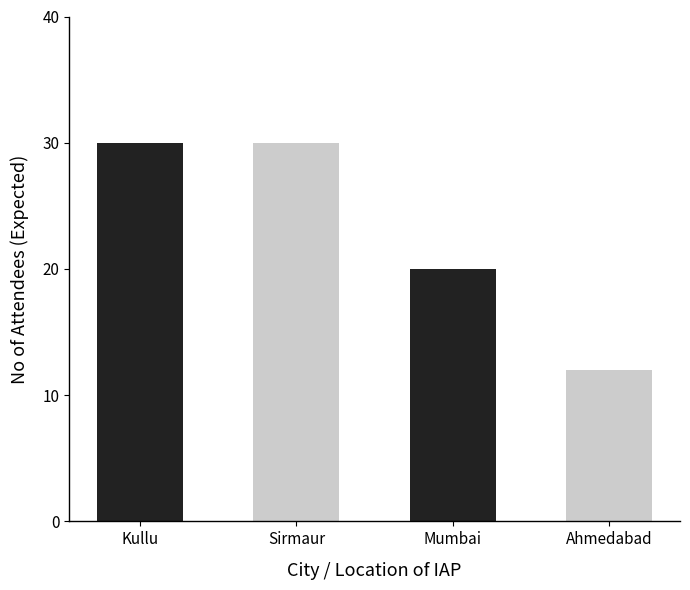

Between Sirmaur and Ahmedabad, which is larger?

Sirmaur